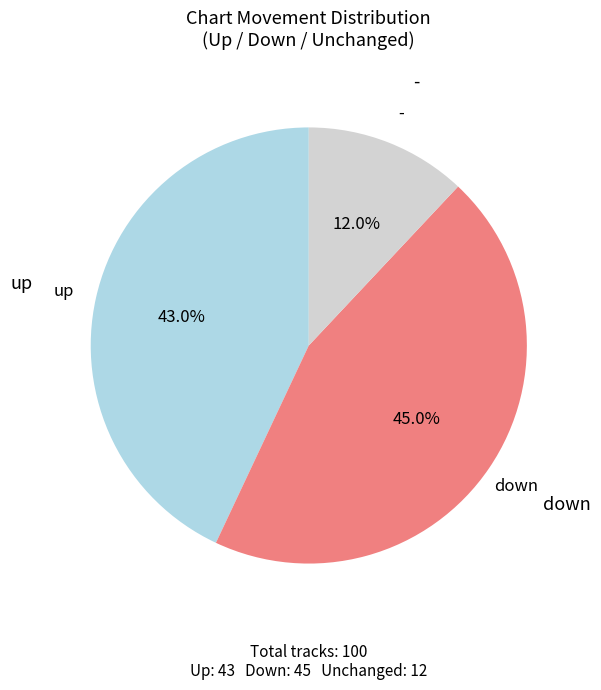

Is it true that up is 43% of the pie?

True